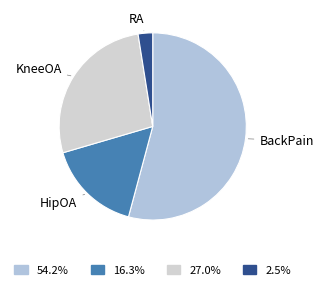

Between RA and HipOA, which is larger?

HipOA